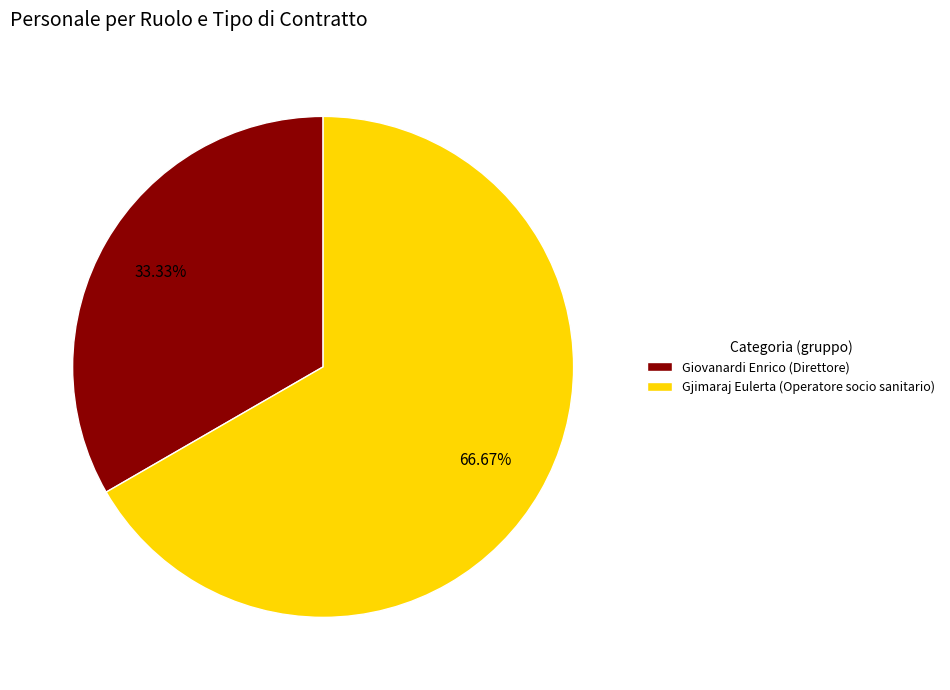

To the nearest percent, what percentage of the pie is Giovanardi Enrico (Direttore)?

33%